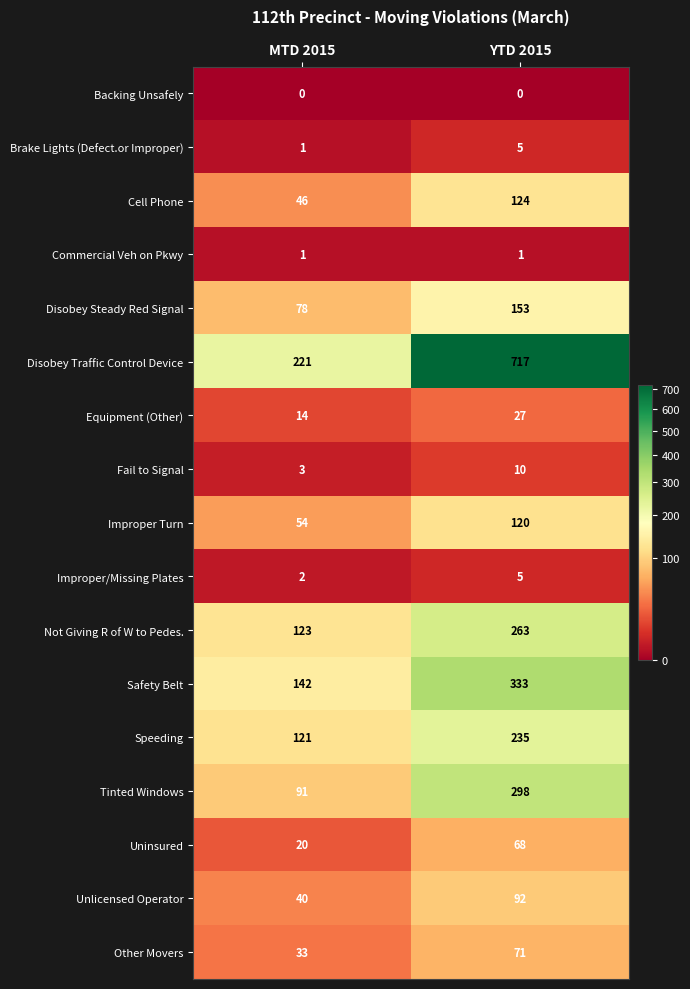

What is the approximate value of Disobey Traffic Control Device at YTD 2015?

717